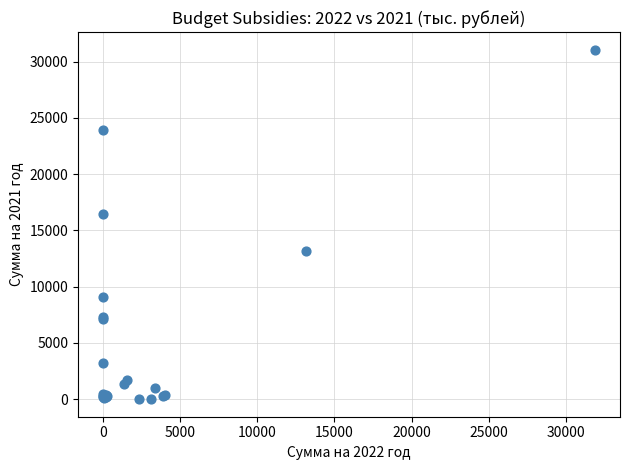

What Y value in the scatter plot is closest to 15536?

16417.6